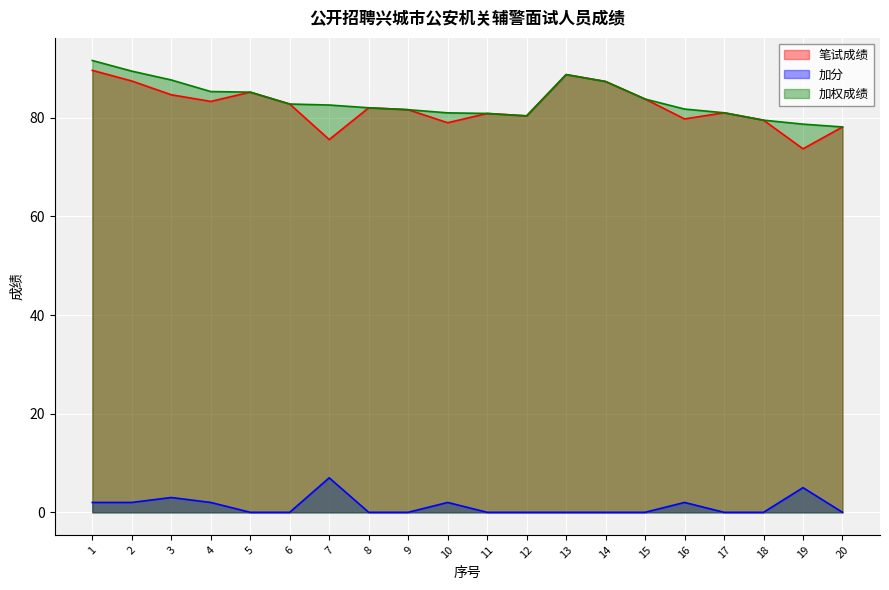

Rank the categories by 加分 value from highest to lowest.

7, 19, 3, 1, 2, 4, 10, 16, 5, 6, 8, 9, 11, 12, 13, 14, 15, 17, 18, 20